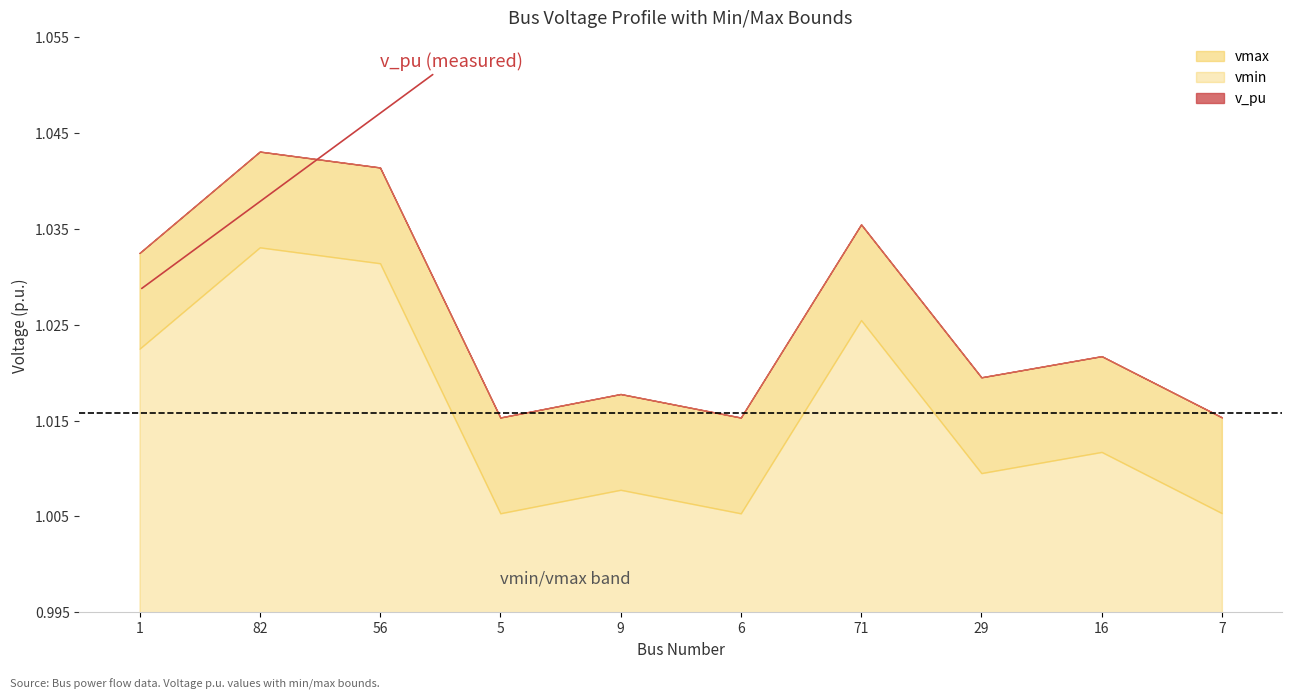

Which category has the highest value in the vmax series?

82